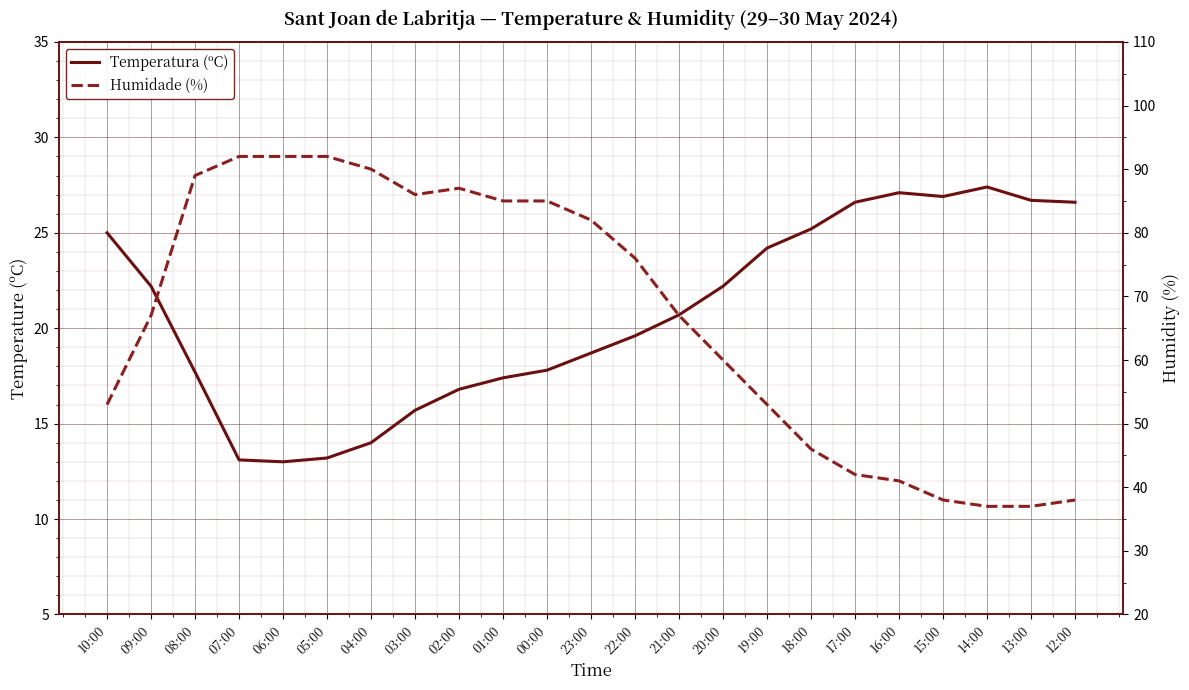

What is the average value of the Humidade (%) series?

66.7